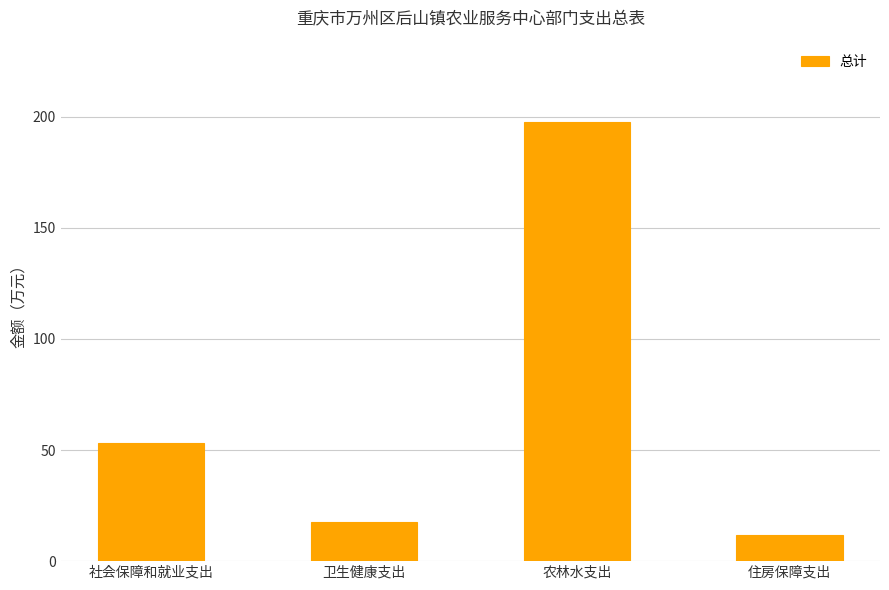

What is the label of the 3rd bar from the left?

农林水支出